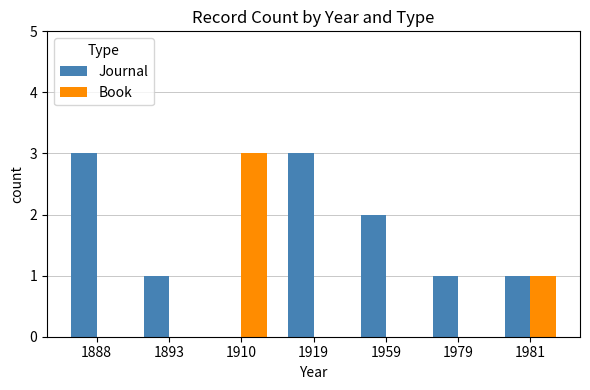

What is the sum of all Book values?

4